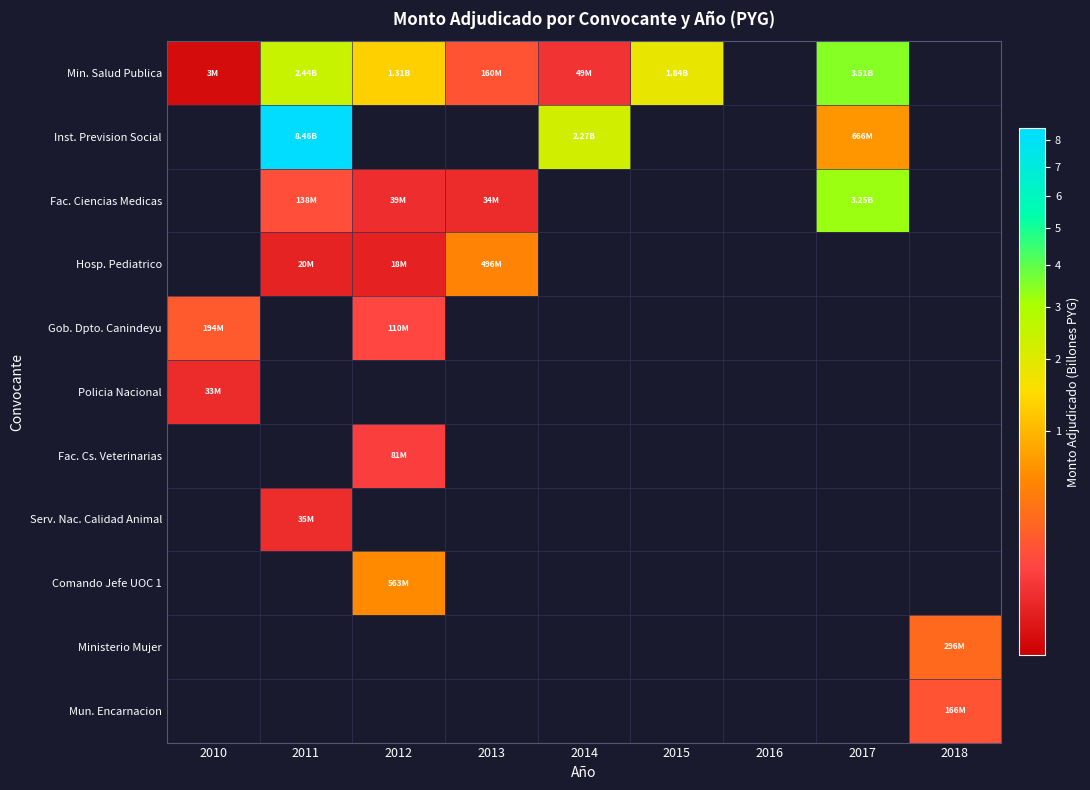

Reading left to right, extract all data points from this chart.

Min. Salud Publica: 2010=0.0	2011=2.4	2012=1.3	2013=0.2	2014=0.0	2015=1.8	2016=0.0	2017=3.5	2018=0.0
Inst. Prevision Social: 2010=0.0	2011=8.5	2012=0.0	2013=0.0	2014=2.3	2015=0.0	2016=0.0	2017=0.7	2018=0.0
Fac. Ciencias Medicas: 2010=0.0	2011=0.1	2012=0.0	2013=0.0	2014=0.0	2015=0.0	2016=0.0	2017=3.2	2018=0.0
Hosp. Pediatrico: 2010=0.0	2011=0.0	2012=0.0	2013=0.5	2014=0.0	2015=0.0	2016=0.0	2017=0.0	2018=0.0
Gob. Dpto. Canindeyu: 2010=0.2	2011=0.0	2012=0.1	2013=0.0	2014=0.0	2015=0.0	2016=0.0	2017=0.0	2018=0.0
Policia Nacional: 2010=0.0	2011=0.0	2012=0.0	2013=0.0	2014=0.0	2015=0.0	2016=0.0	2017=0.0	2018=0.0
Fac. Cs. Veterinarias: 2010=0.0	2011=0.0	2012=0.1	2013=0.0	2014=0.0	2015=0.0	2016=0.0	2017=0.0	2018=0.0
Serv. Nac. Calidad Animal: 2010=0.0	2011=0.0	2012=0.0	2013=0.0	2014=0.0	2015=0.0	2016=0.0	2017=0.0	2018=0.0
Comando Jefe UOC 1: 2010=0.0	2011=0.0	2012=0.6	2013=0.0	2014=0.0	2015=0.0	2016=0.0	2017=0.0	2018=0.0
Ministerio Mujer: 2010=0.0	2011=0.0	2012=0.0	2013=0.0	2014=0.0	2015=0.0	2016=0.0	2017=0.0	2018=0.3
Mun. Encarnacion: 2010=0.0	2011=0.0	2012=0.0	2013=0.0	2014=0.0	2015=0.0	2016=0.0	2017=0.0	2018=0.2